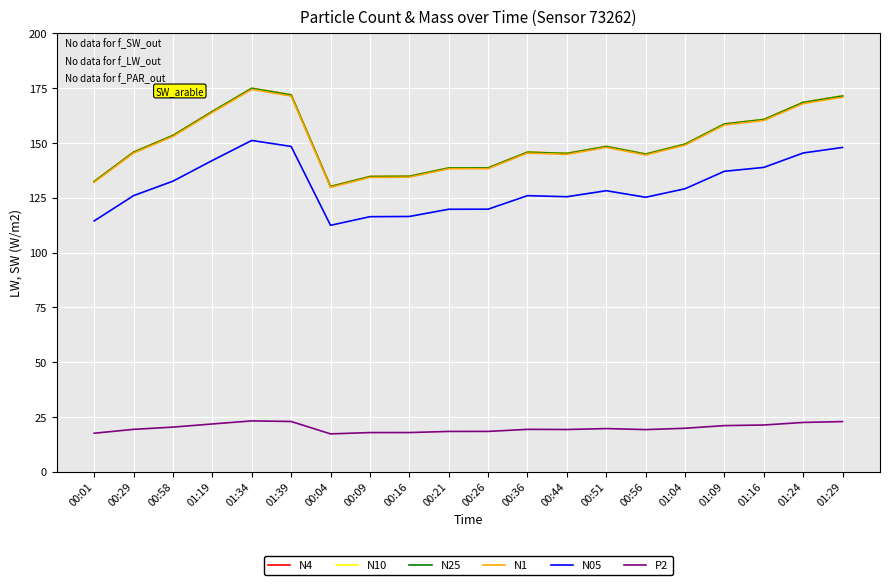

What is the average value of the P2 series?

20.0